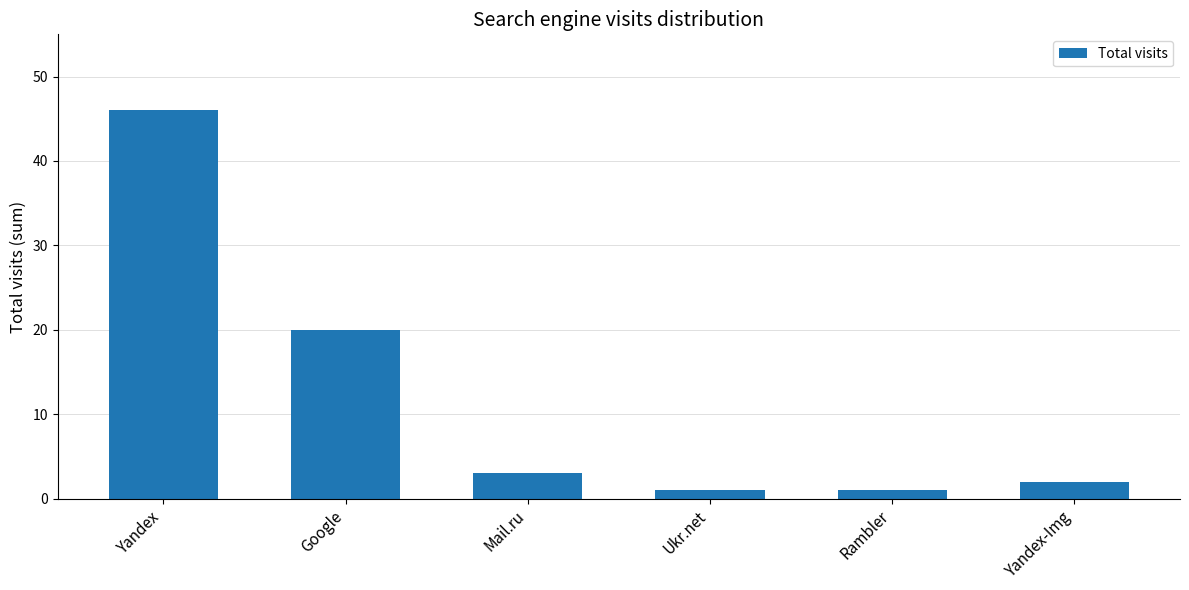

The chart shows a value of 20 at Google. True or false?

True